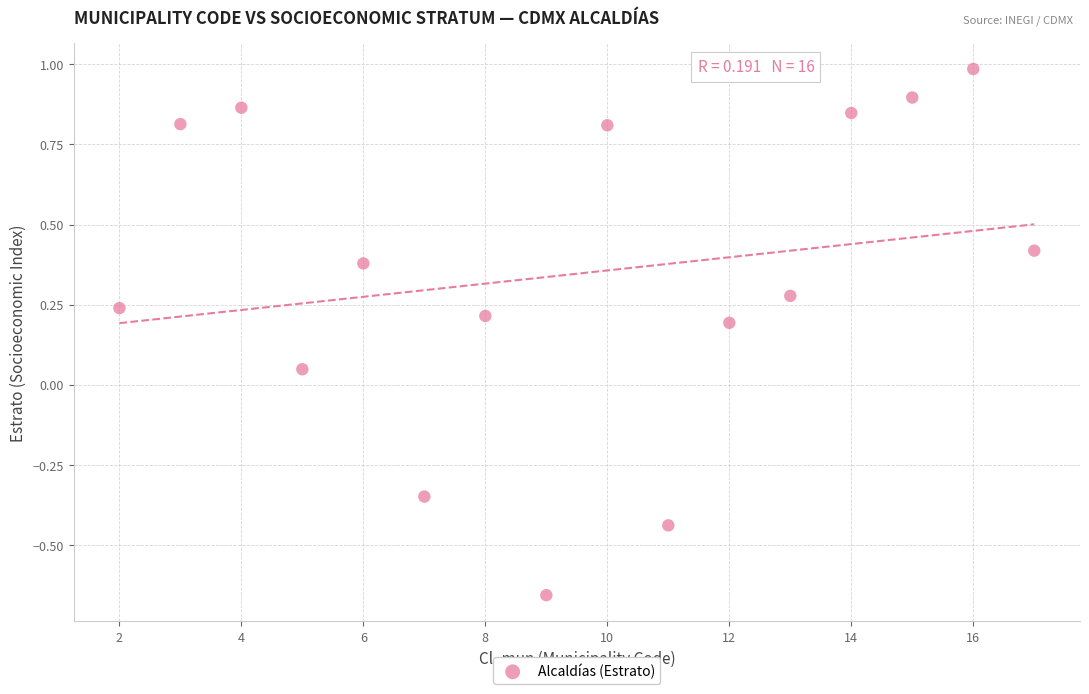

What is the range of Y values (max minus min)?

1.6